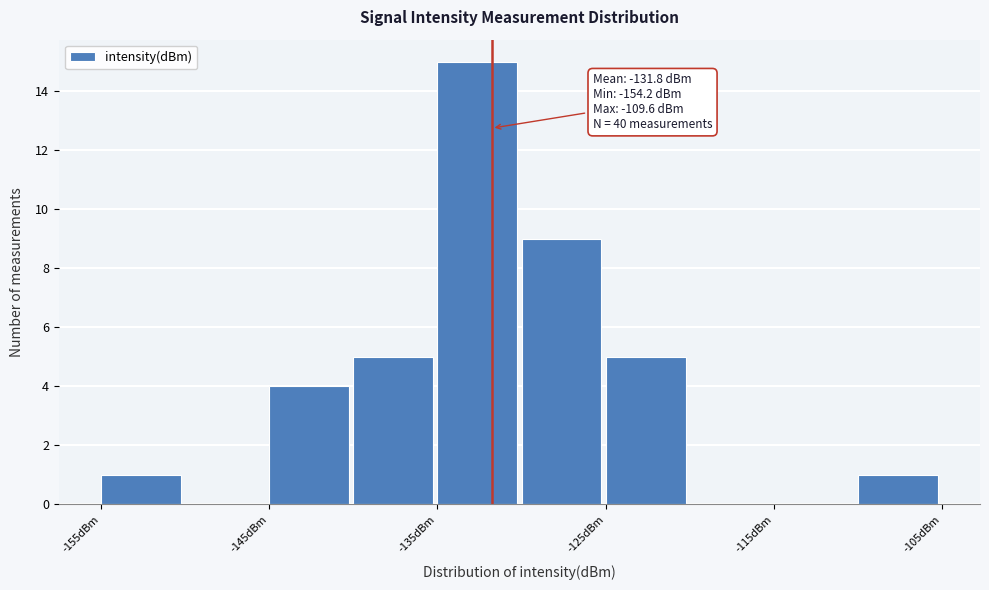

Which range on the x-axis has the tallest bar?

-135 to -130